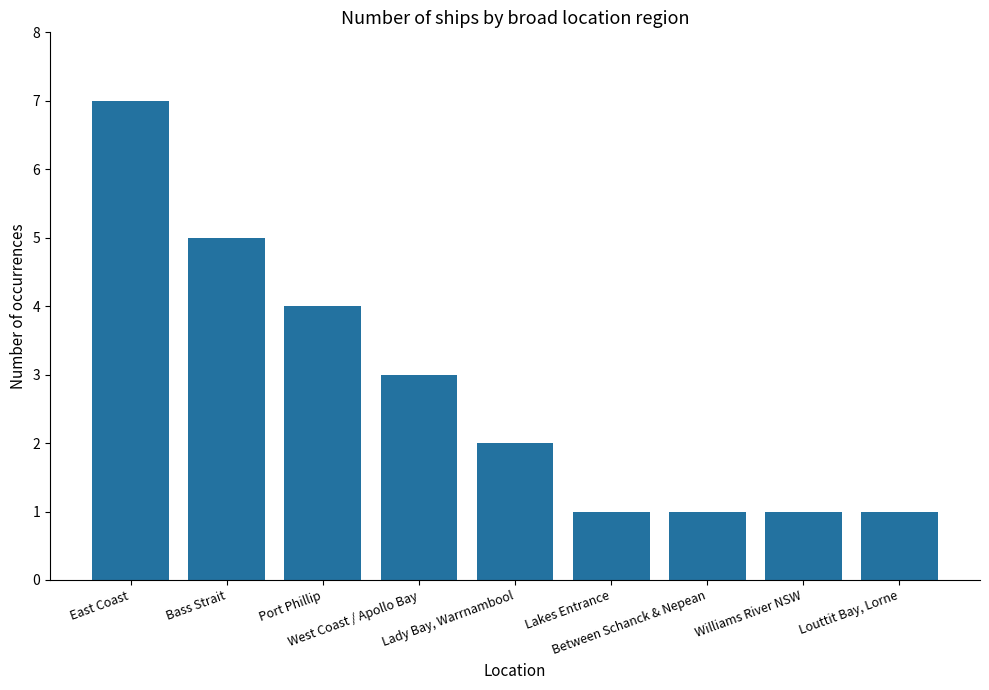

Does the chart contain any negative values?

No